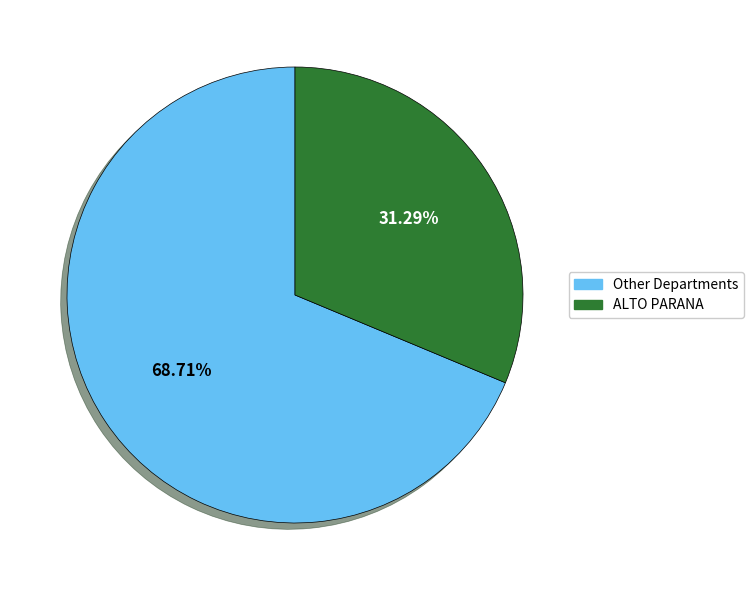

Which category has the smallest portion of the pie?

ALTO PARANA